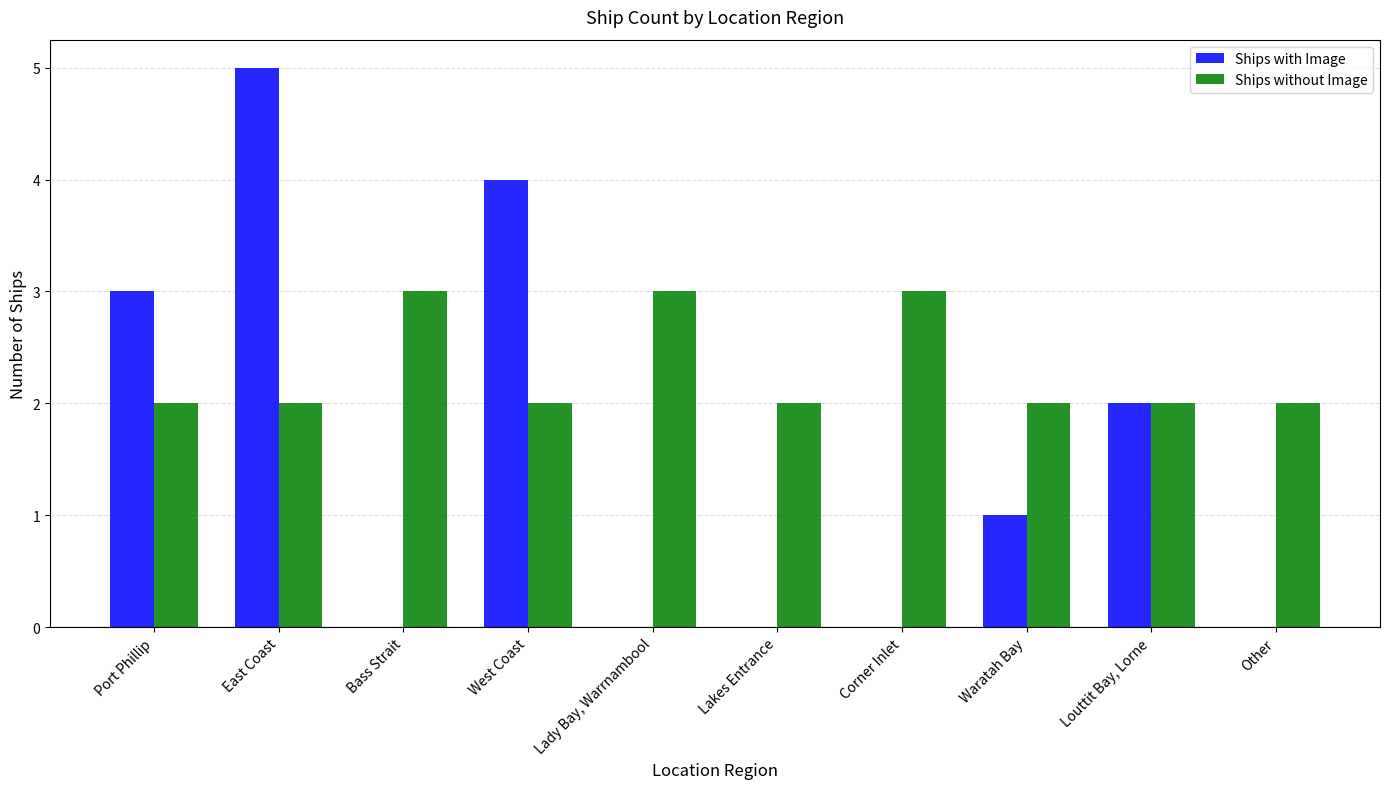

What is the sum of all Ships with Image values?

15